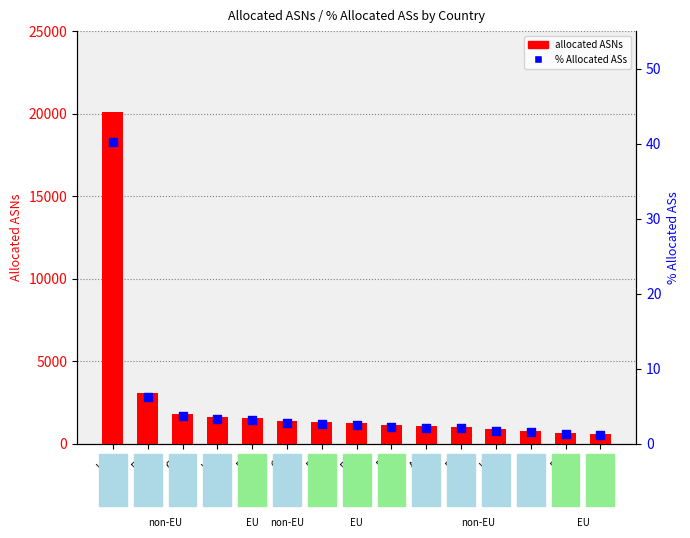

Which series has the largest total across all categories?

allocated ASNs